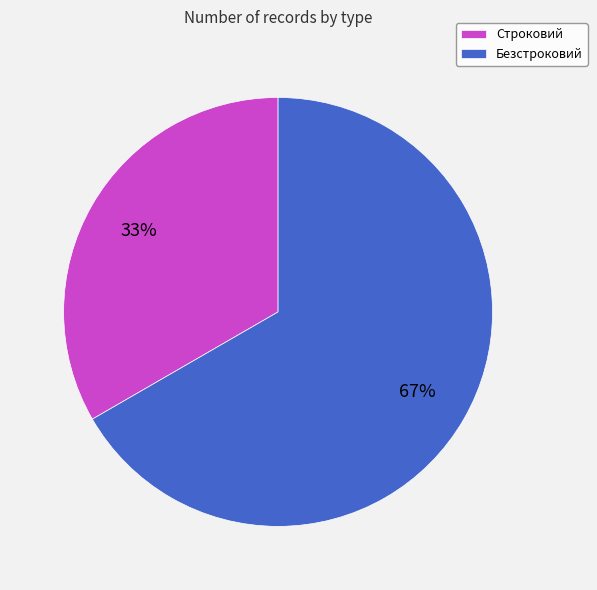

What is the majority slice?

Безстроковий